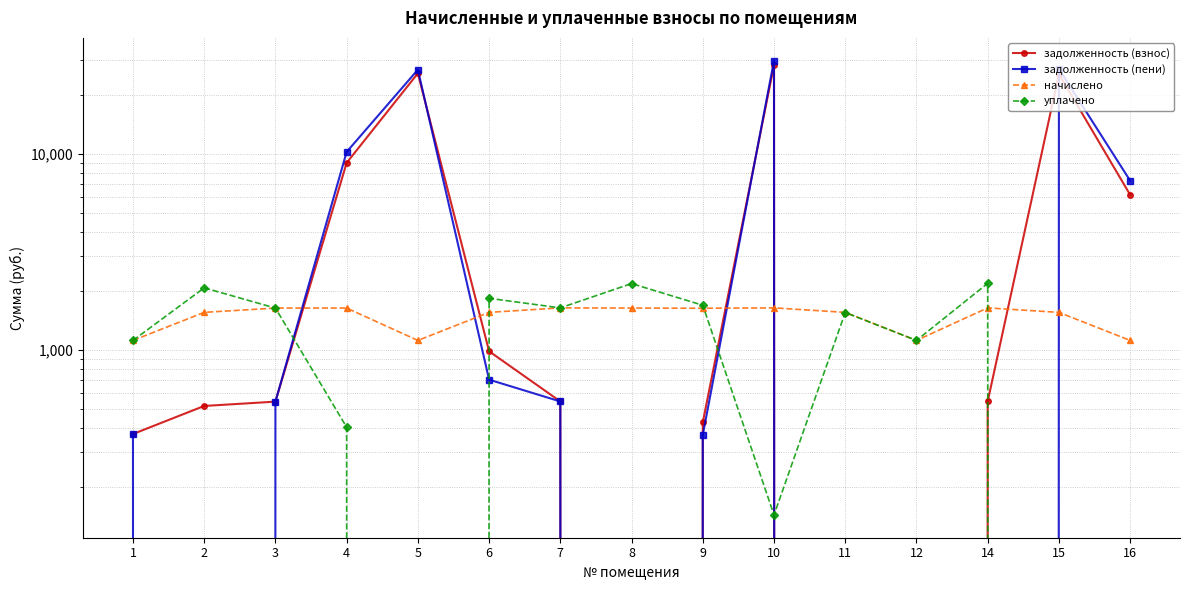

In задолженность (пени), how many points are lower than both neighbors (excluding endpoints)?

2